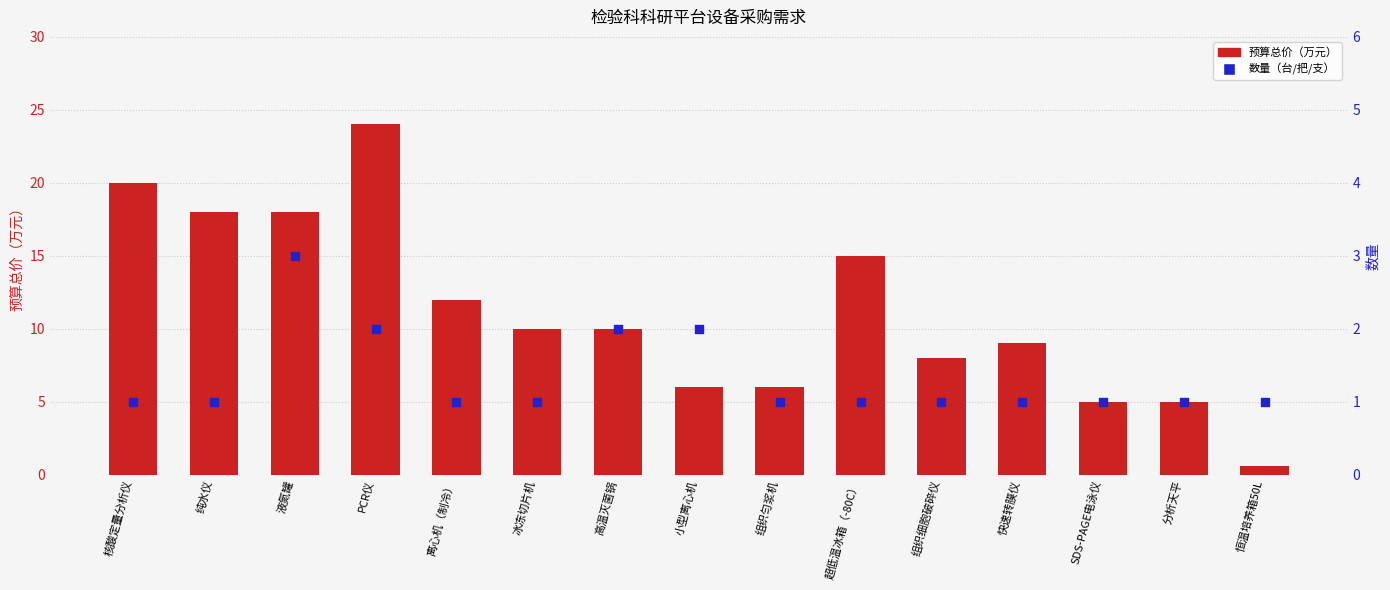

What is the total value across all series at 纯水仪?

19.0